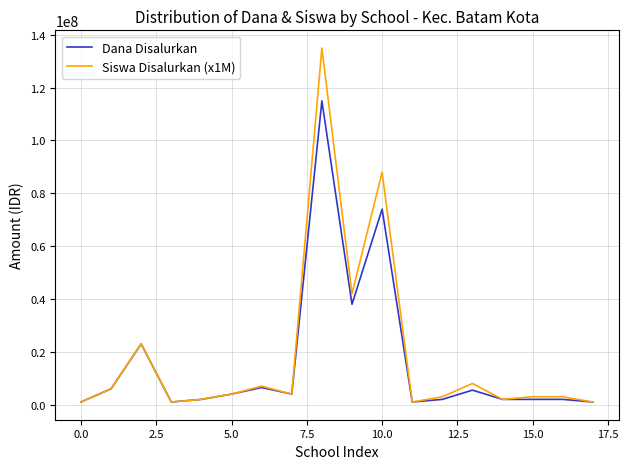

Rank the series by their maximum value, from highest to lowest.

Siswa Disalurkan (x1M), Dana Disalurkan